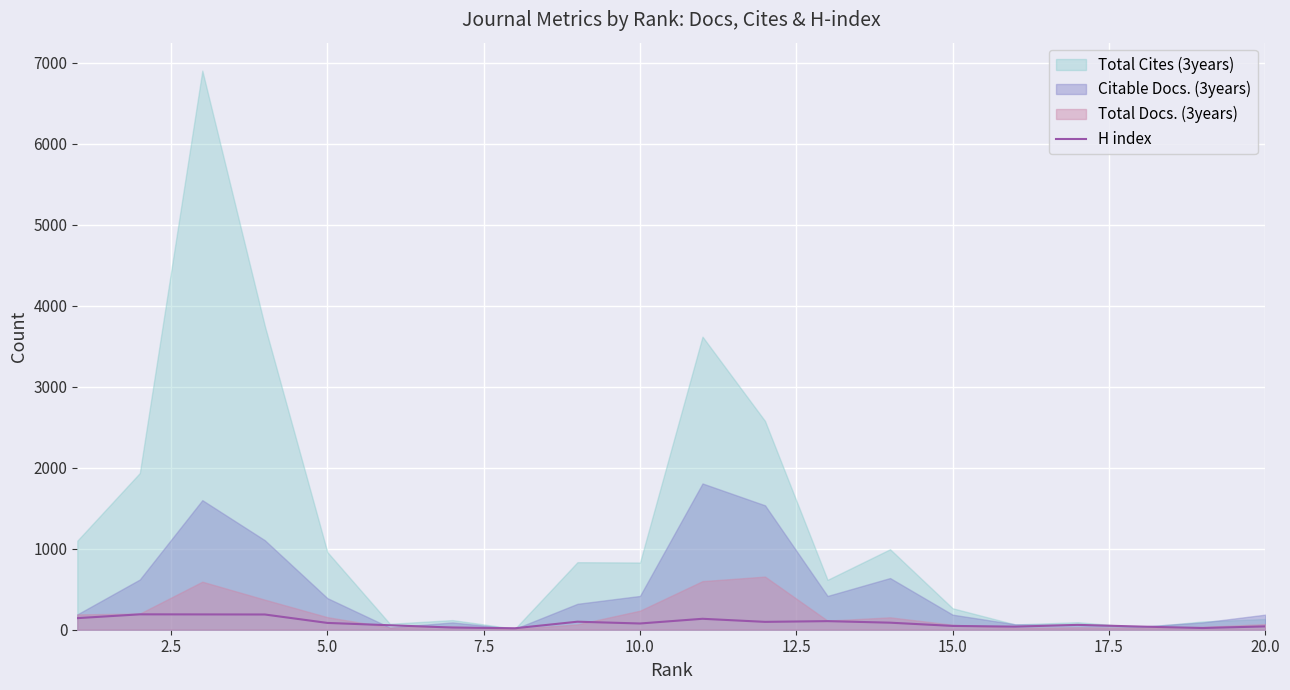

The chart shows a value of 41 at 20.0. True or false?

True